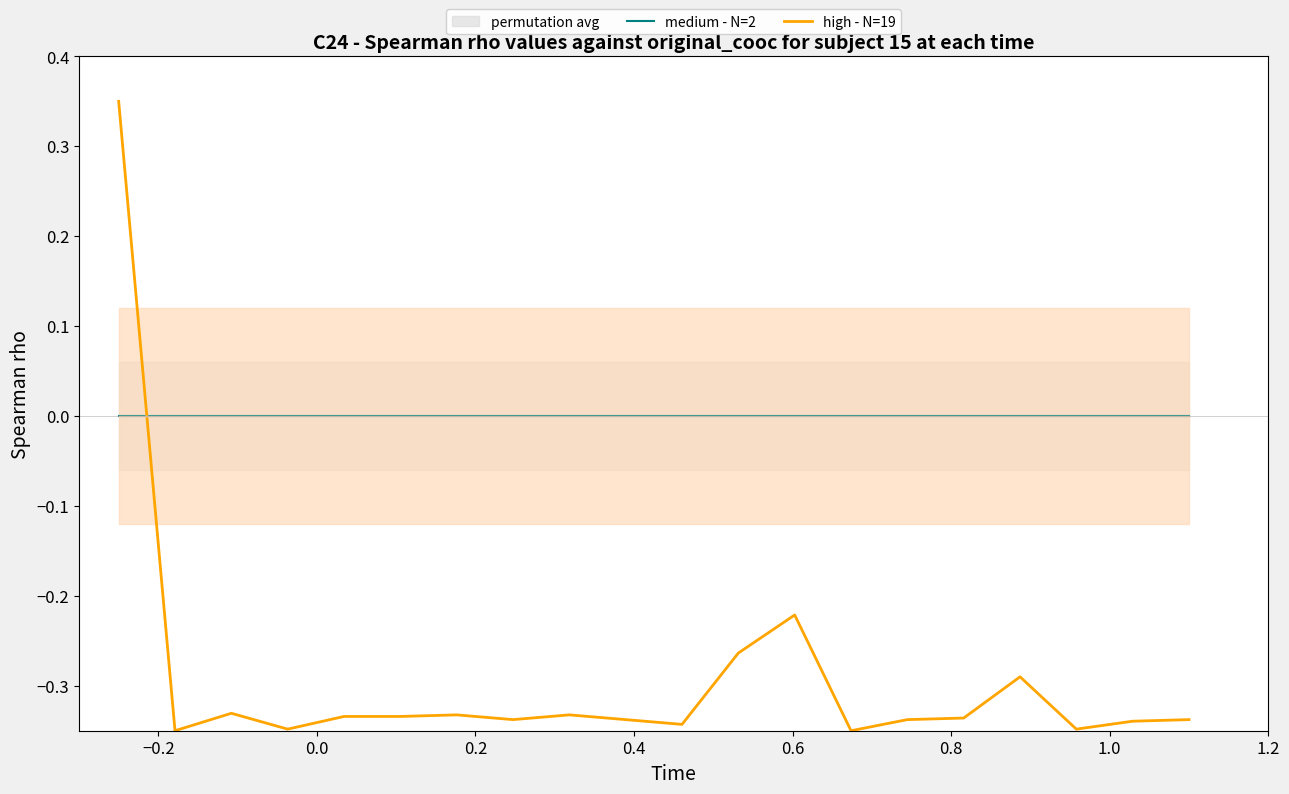

Rank the series by their maximum value, from highest to lowest.

high - N=19, medium - N=2